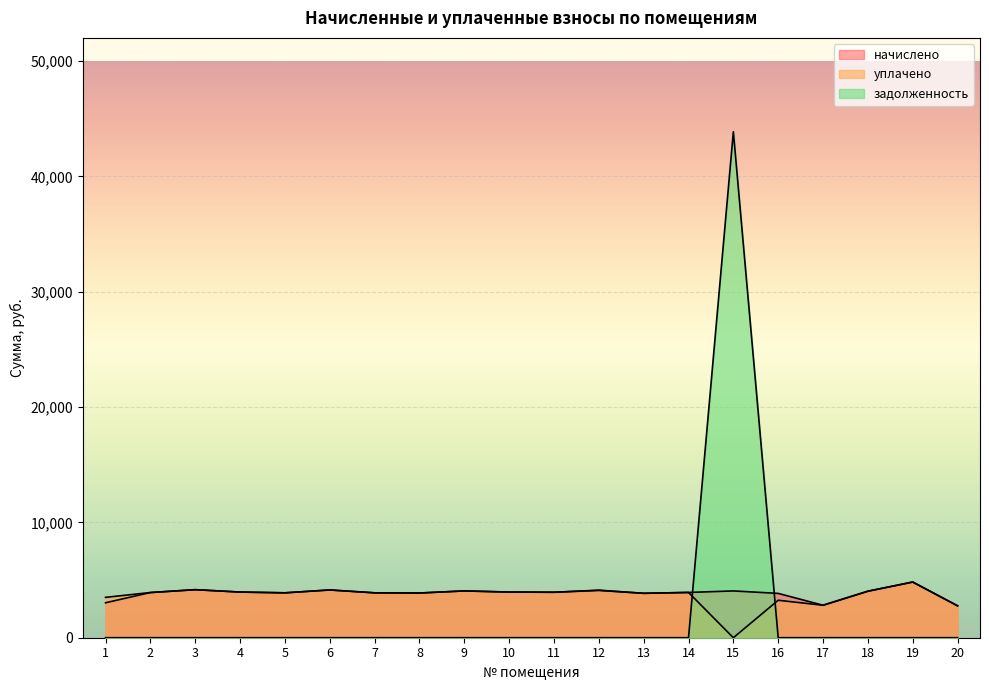

Rank the categories by уплачено value from highest to lowest.

19, 3, 6, 12, 9, 18, 4, 10, 11, 14, 2, 5, 7, 8, 13, 1, 16, 17, 20, 15